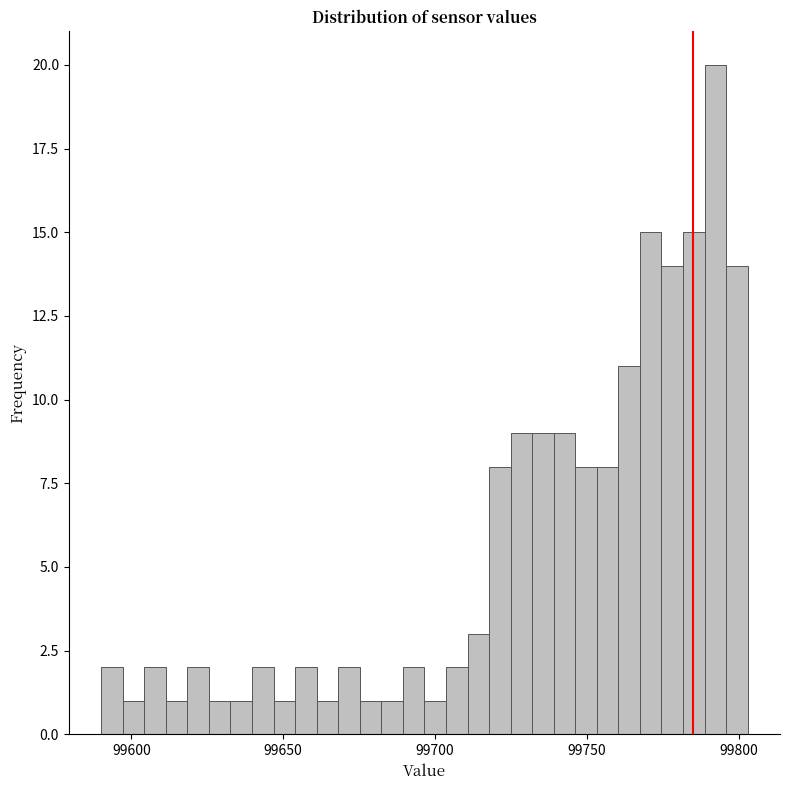

Around what value on the x-axis is the tallest bar? Give the approximate position of its centre, as read against the axis.

99790